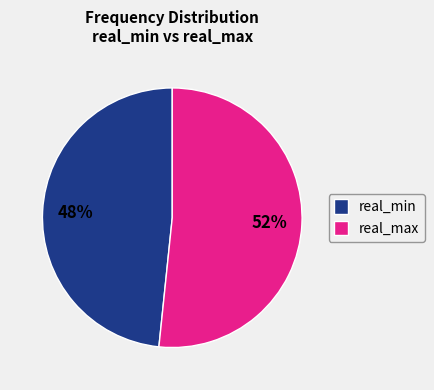

To the nearest percent, what portion does real_max represent?

52%